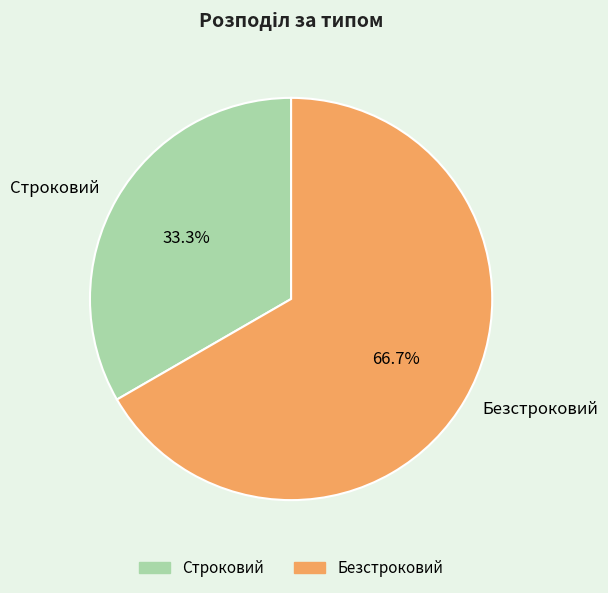

What is the smallest slice in the pie chart?

Строковий